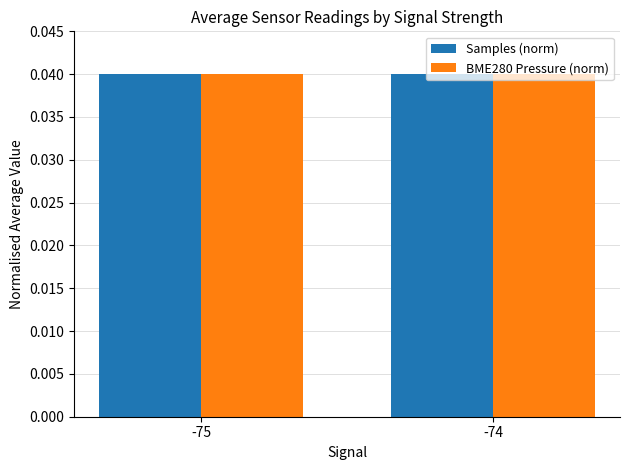

The Samples (norm) series shows 0.1 at -75. True or false?

False